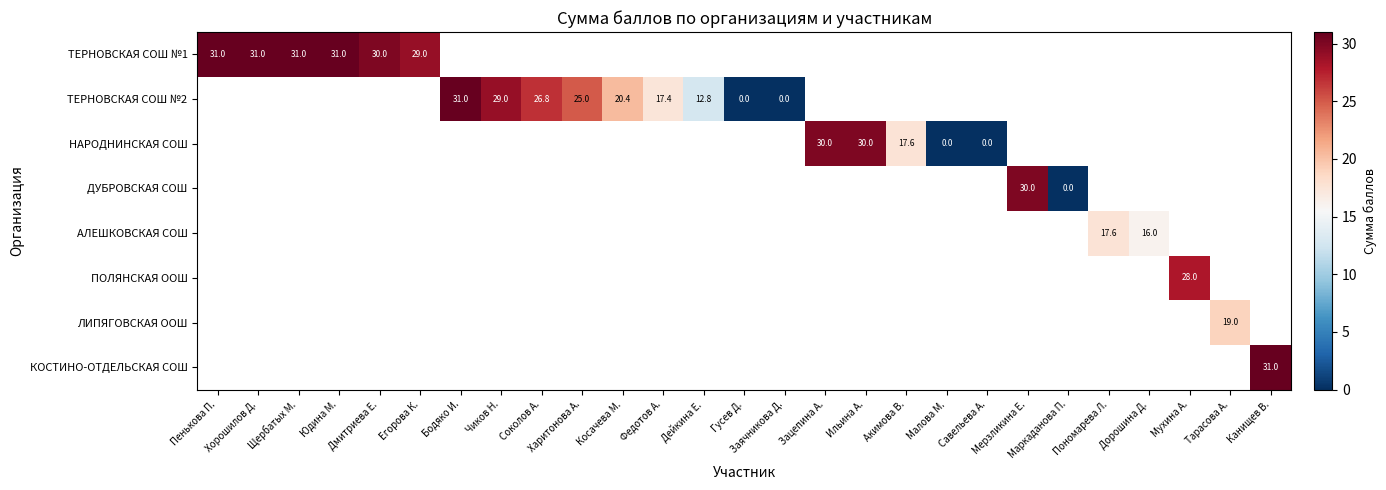

Which label corresponds to the smallest value in the chart?

Гусев Д.